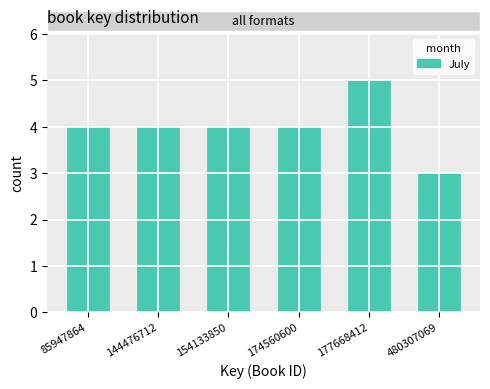

Reading left to right, extract all data points from this chart.

85947864=4	144476712=4	154133850=4	174560600=4	177668412=5	480307069=3